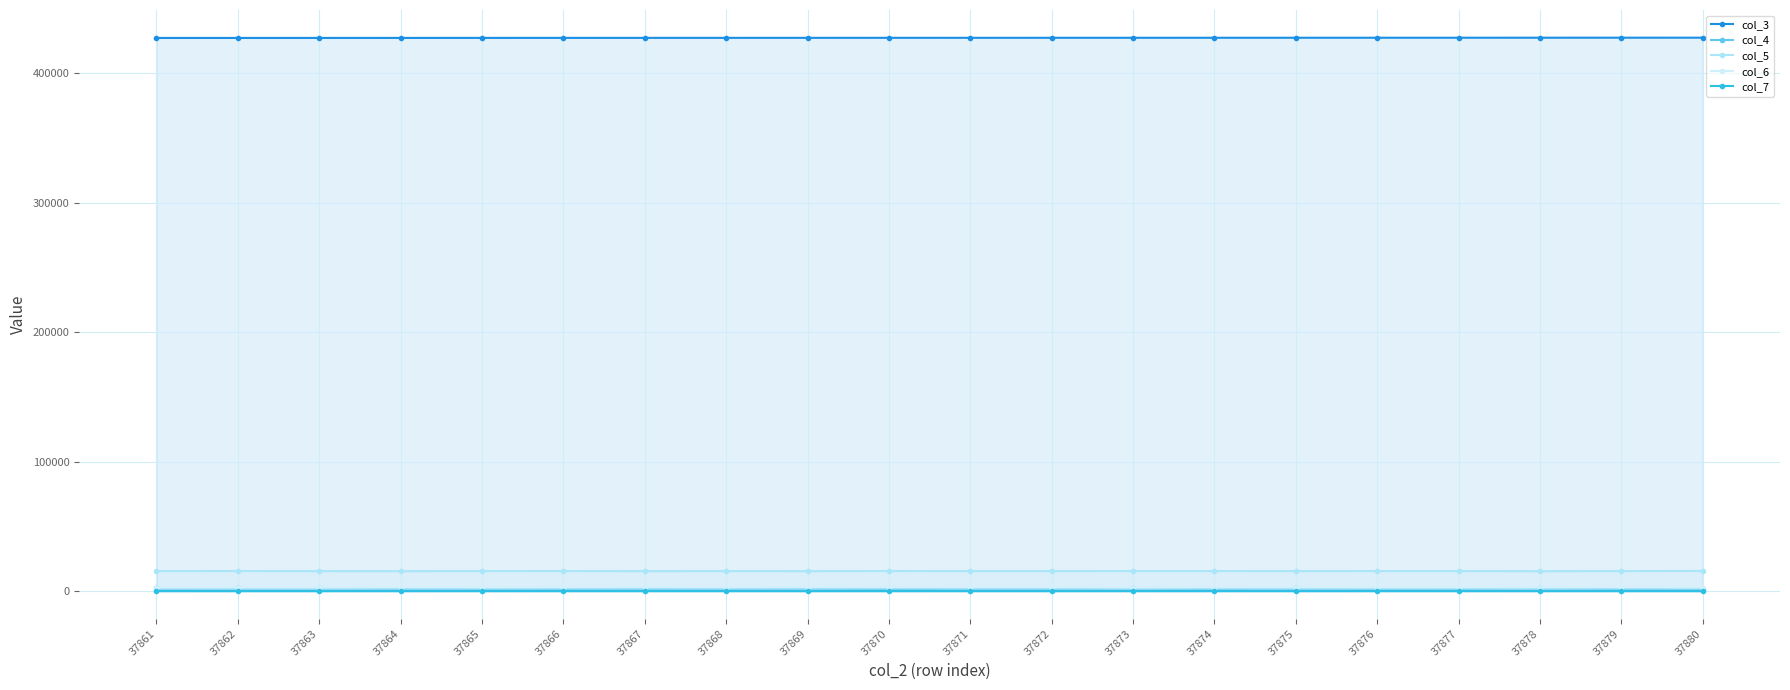

What is the difference between the highest and lowest values at 37862?

427181